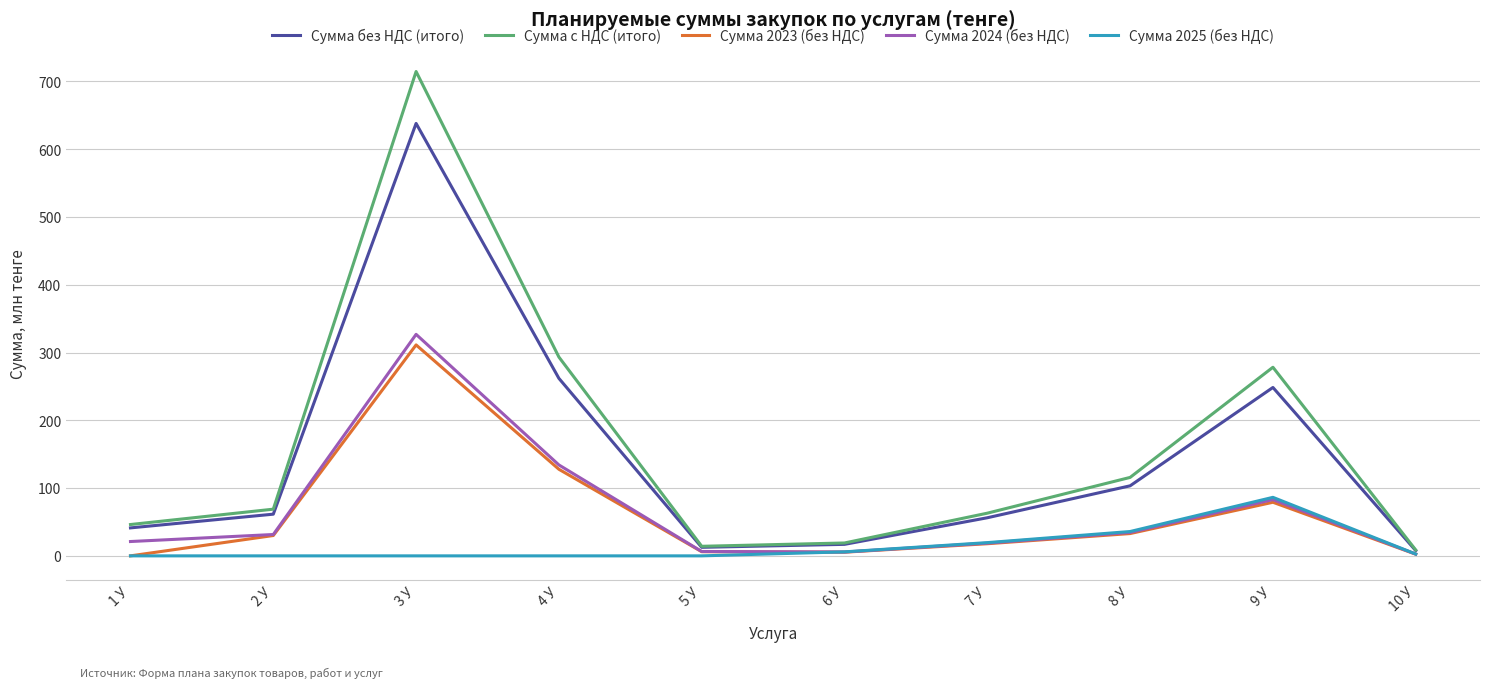

Is this an area chart (filled region under the line)?

No